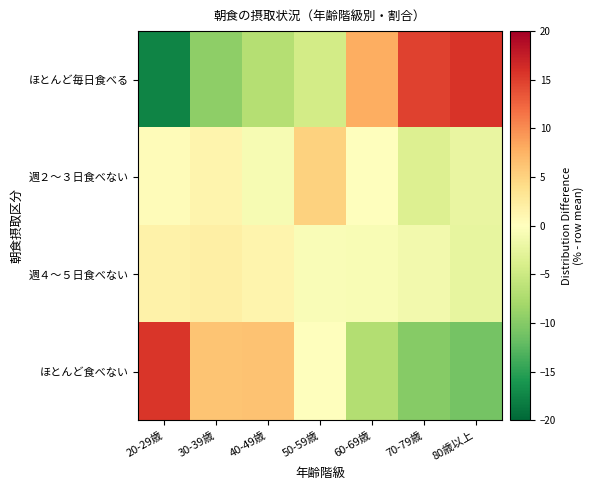

At 20-29歳, list the series in order from largest to smallest.

ほとんど食べない, 週４～５日食べない, 週２～３日食べない, ほとんど毎日食べる